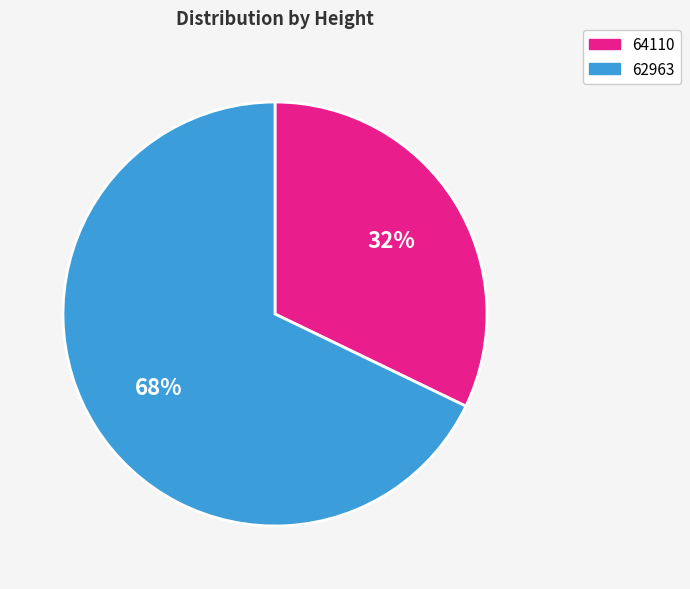

To the nearest percent, what percentage of the pie is 64110?

32%